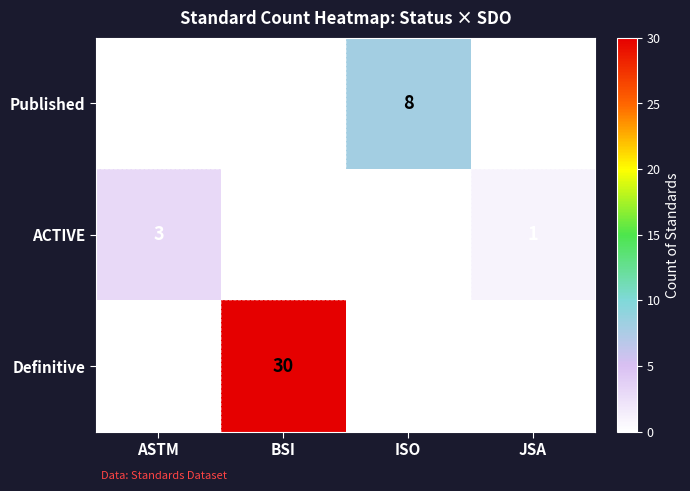

Which category has the highest value in the Definitive series?

BSI